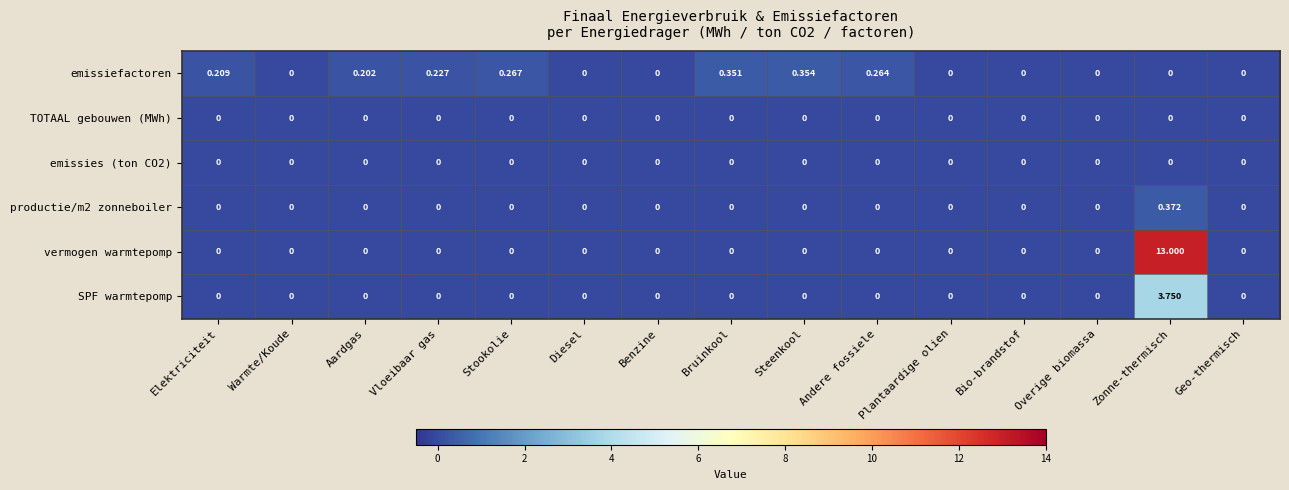

Which label corresponds to the largest value in the chart?

Zonne-thermisch